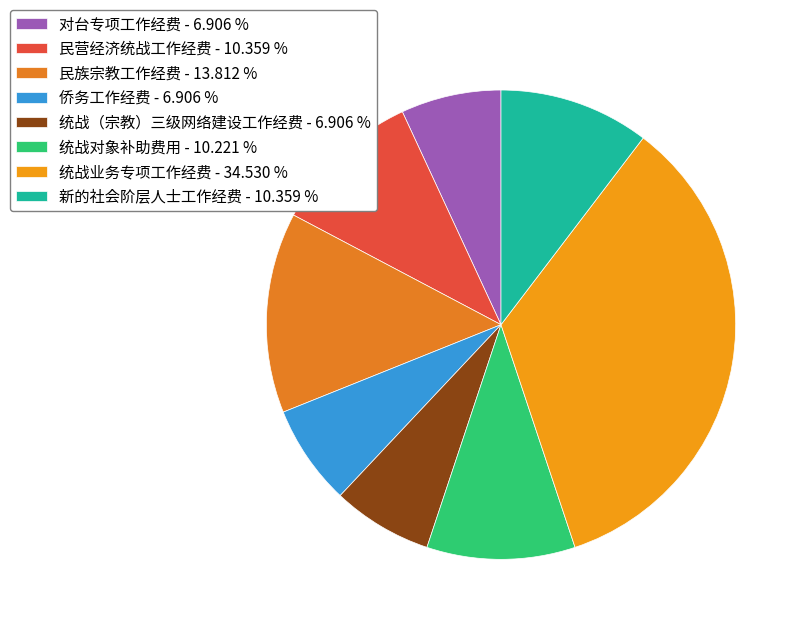

Rank the categories by value from highest to lowest.

统战业务专项工作经费, 民族宗教工作经费, 民营经济统战工作经费, 新的社会阶层人士工作经费, 统战对象补助费用, 对台专项工作经费, 侨务工作经费, 统战（宗教）三级网络建设工作经费